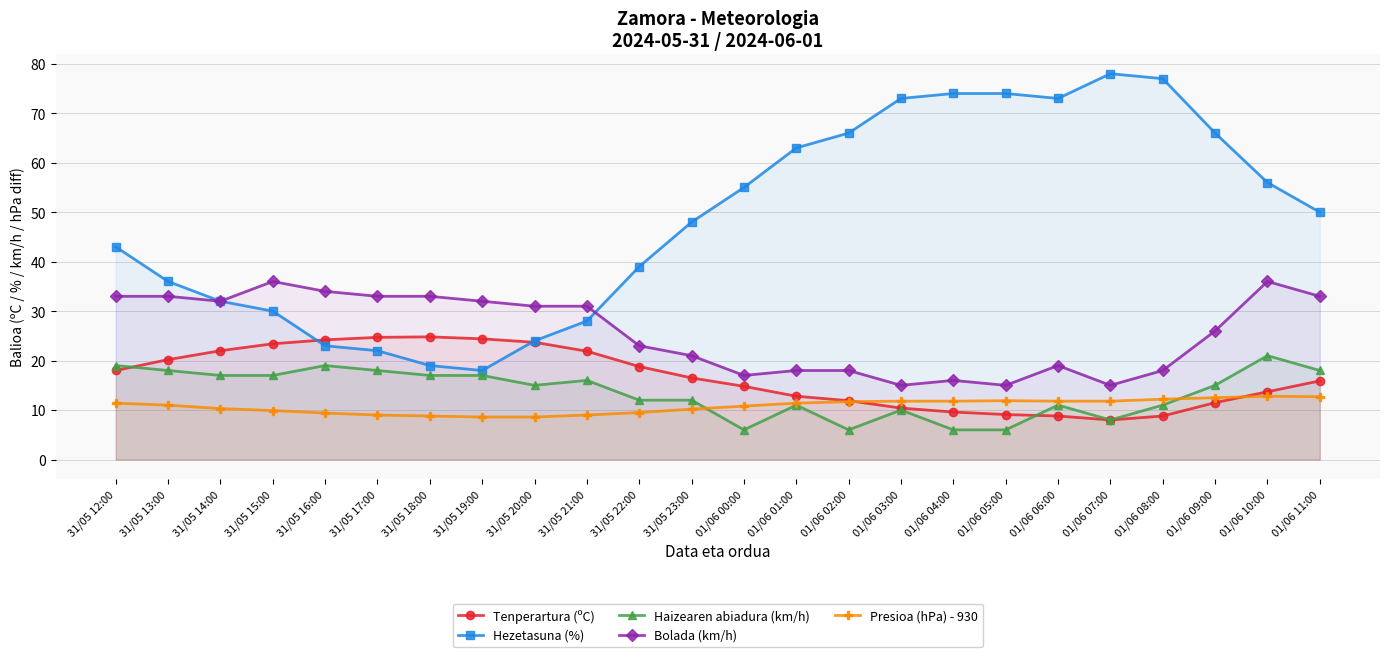

What is the minimum value shown in the chart?

6.0